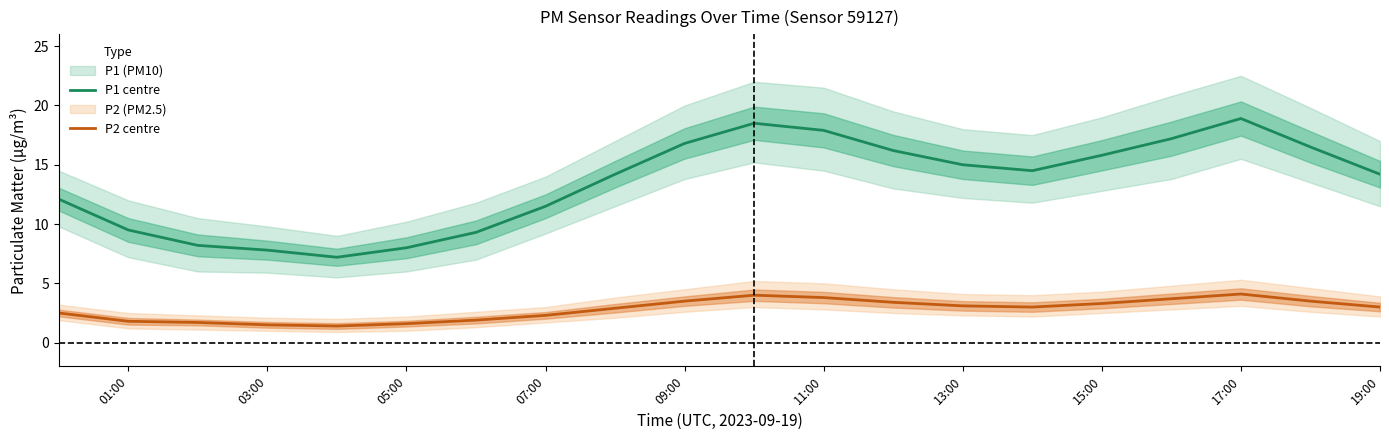

True or false: P1 centre has more than 0 points higher than both neighbors.

True